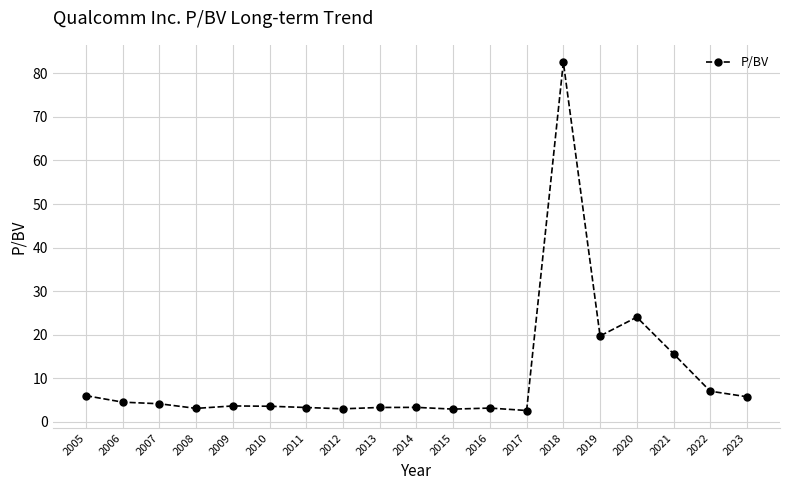

What is the difference between the values at 2007 and 2019?

15.6